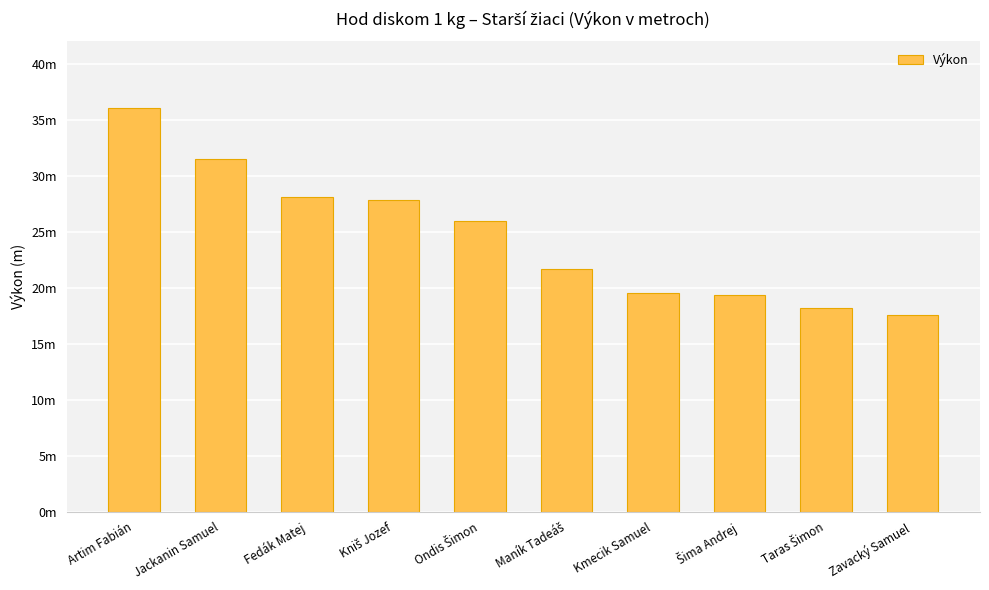

Approximately how many times larger is the value at Artim Fabián compared to Fedák Matej?

1.3